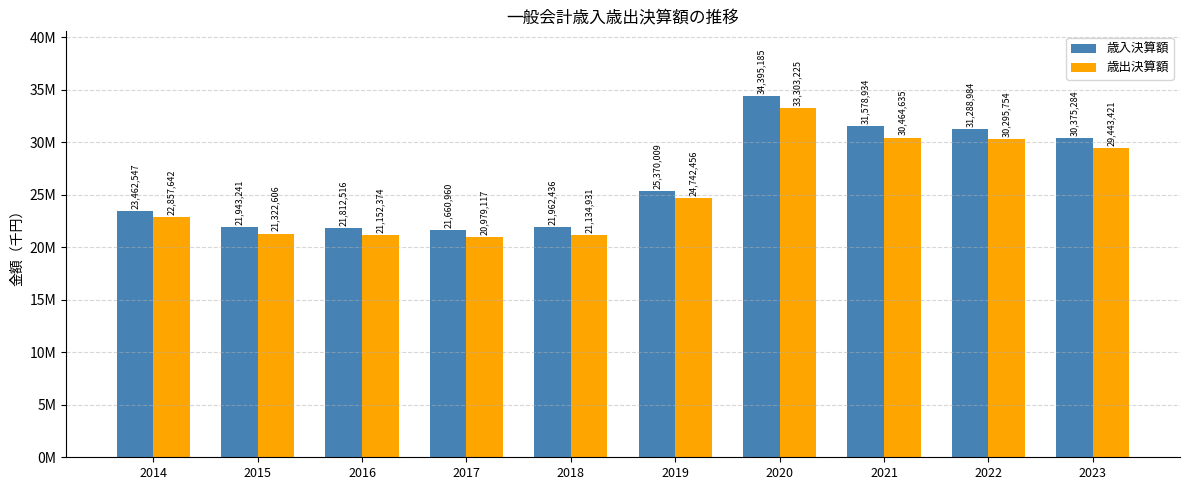

What are all the series names shown in the legend?

歳入決算額, 歳出決算額